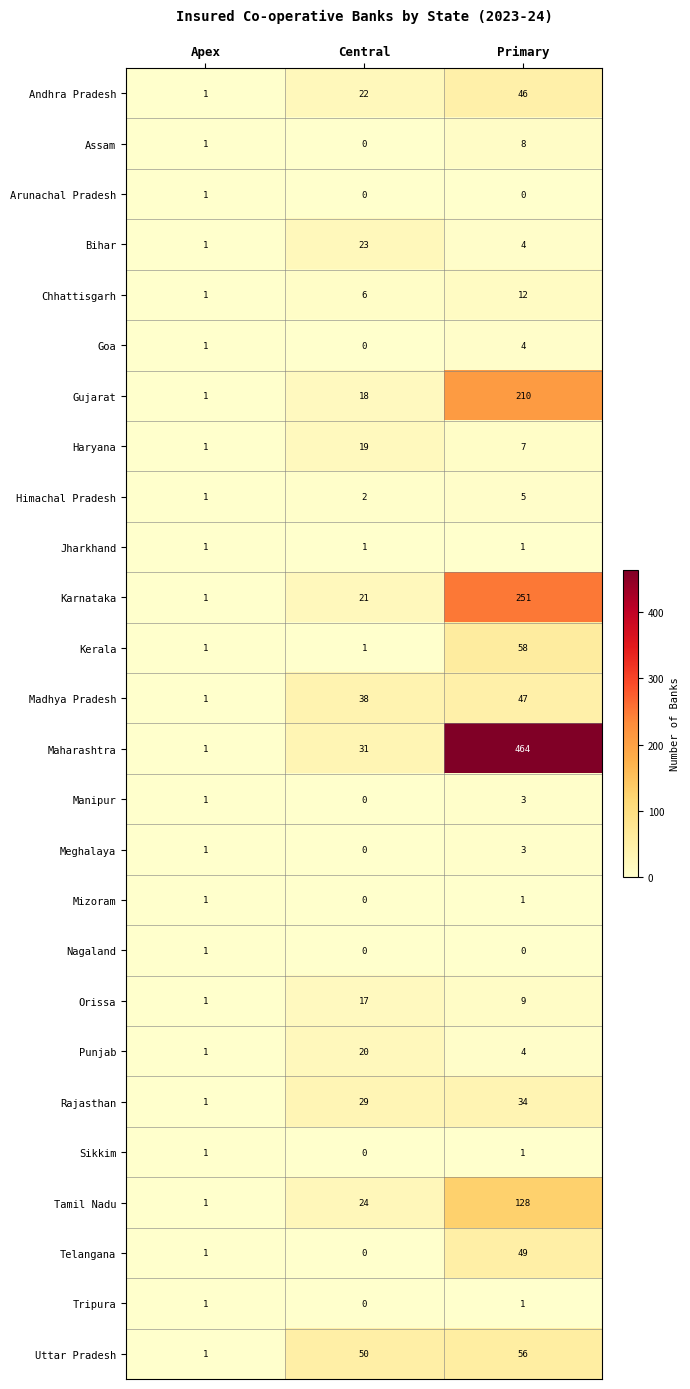

Which series has the largest range (max minus min)?

Maharashtra